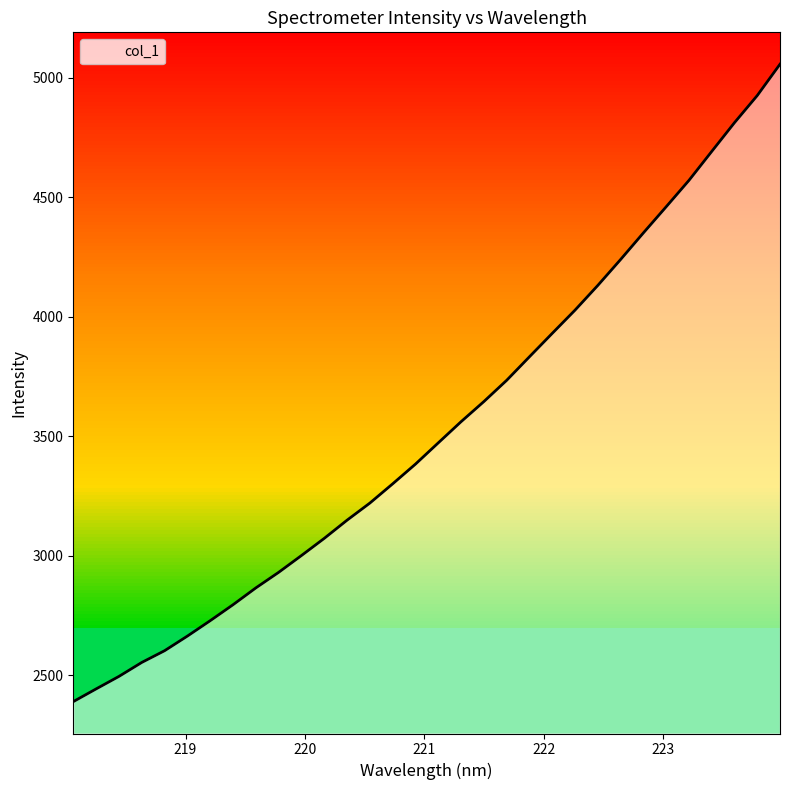

What is the average value?

3532.3